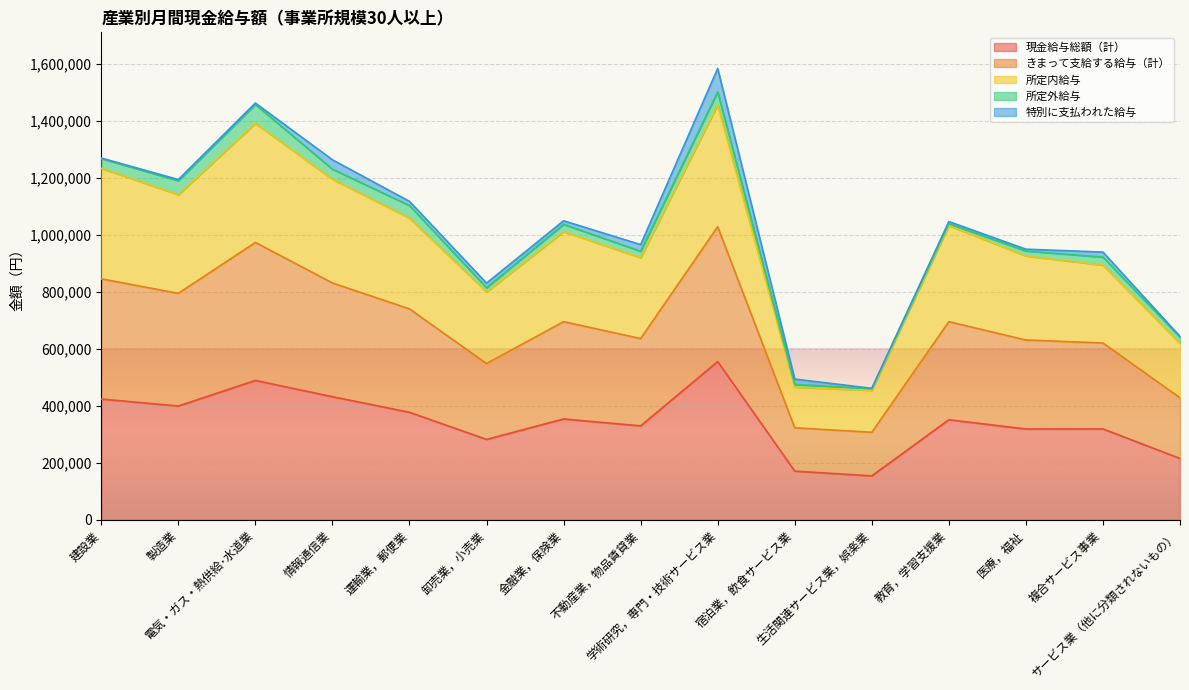

Does the chart display data point markers on the line(s)?

No